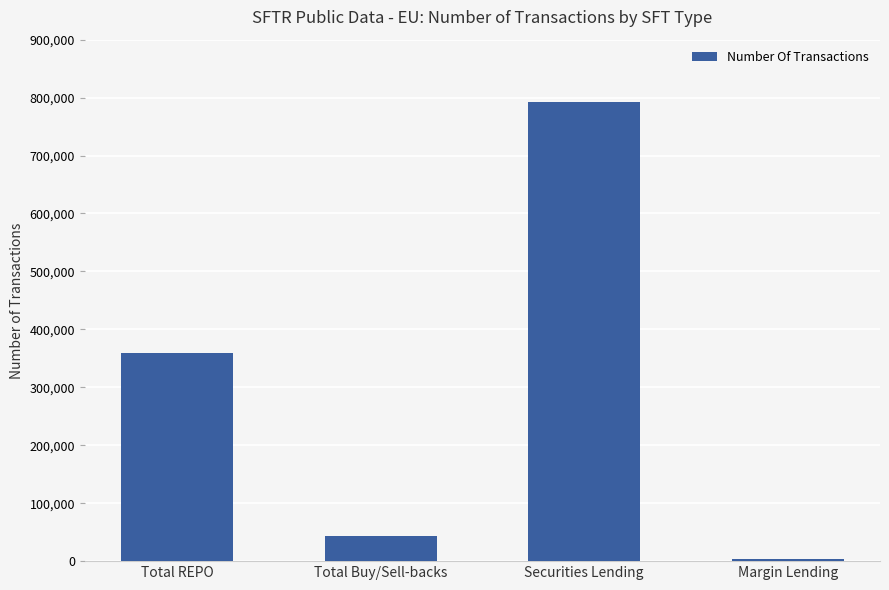

What is the label of the 4th bar from the right?

Total REPO